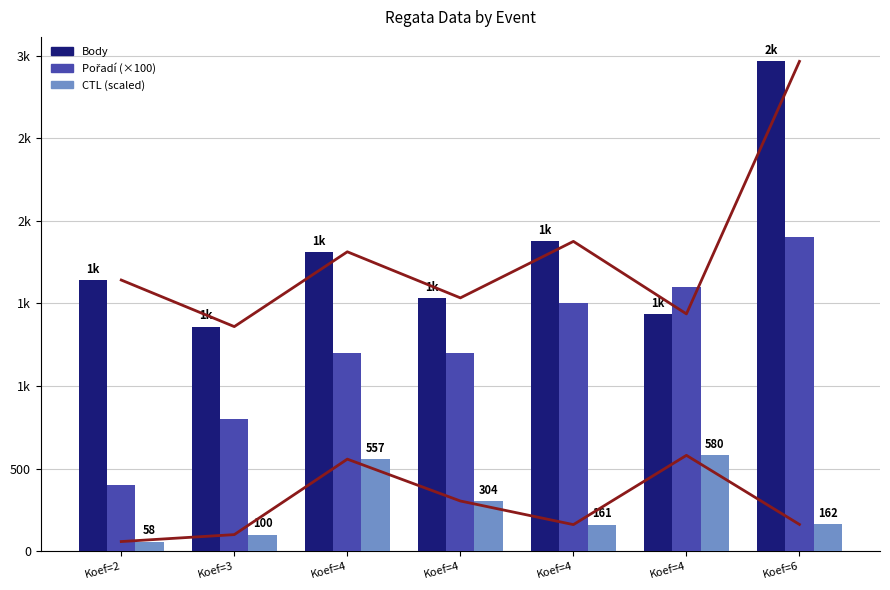

At which label does Body first exceed 1642?

Koef=4